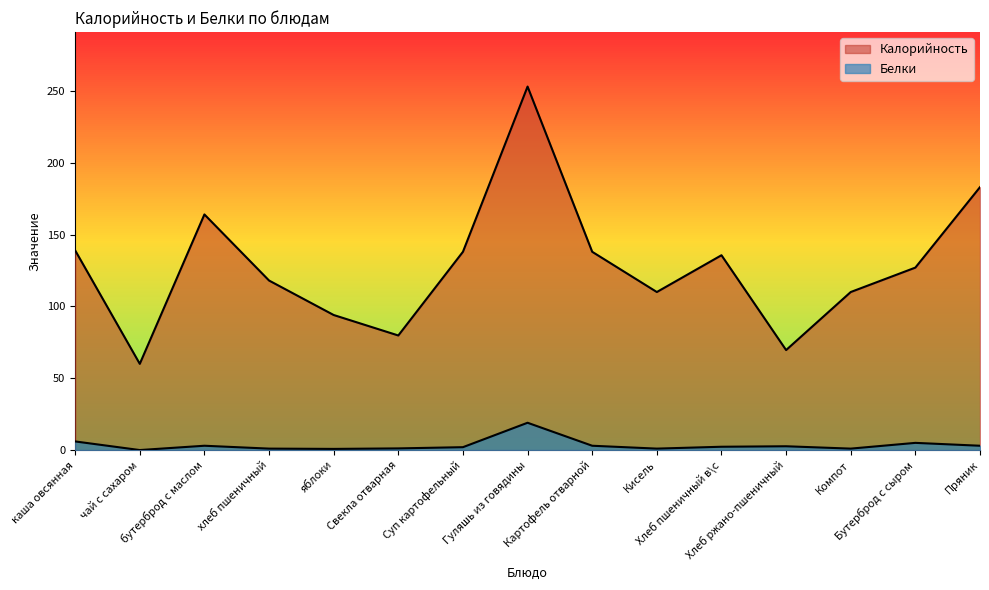

What is the maximum value shown in the chart?

253.0